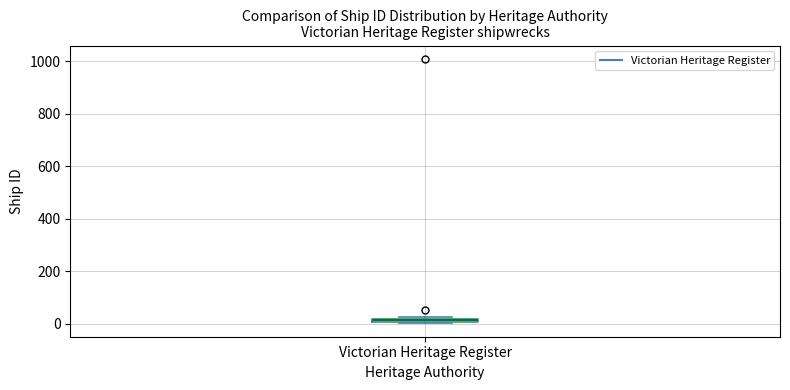

Where is the upper edge of the box for Victorian Heritage Register on the y-axis? The values are not printed on the chart, so give them approximately, as read against the axis.

20